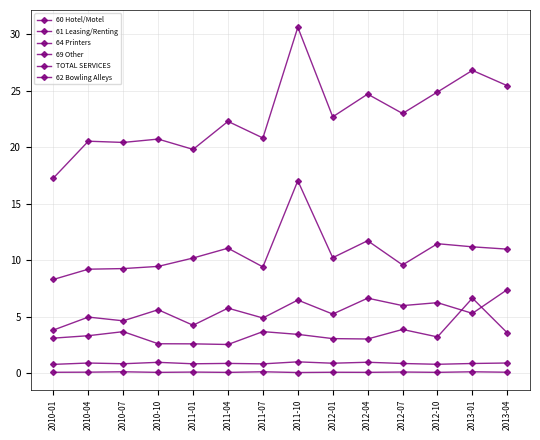

How many interior local valleys does the TOTAL SERVICES series have?

5